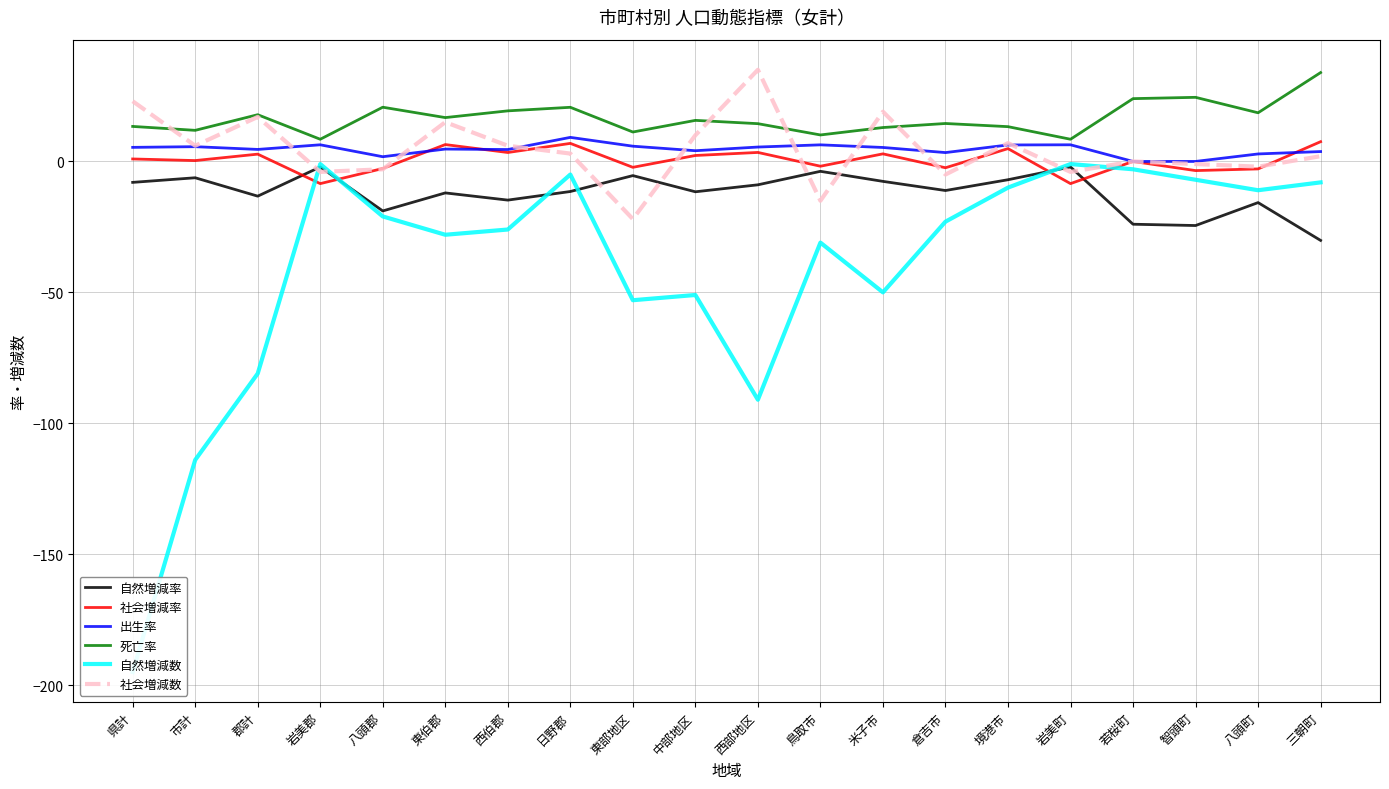

Does the chart display data point markers on the line(s)?

No